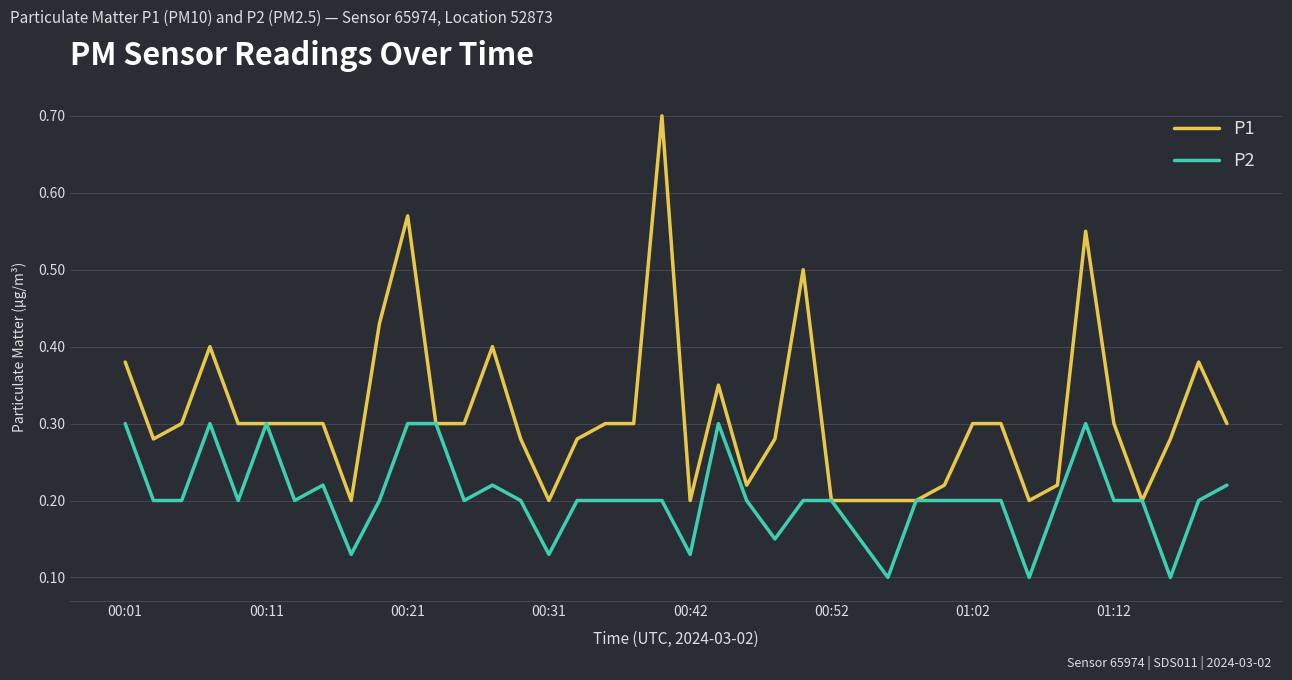

What is the maximum value shown in the chart?

0.7